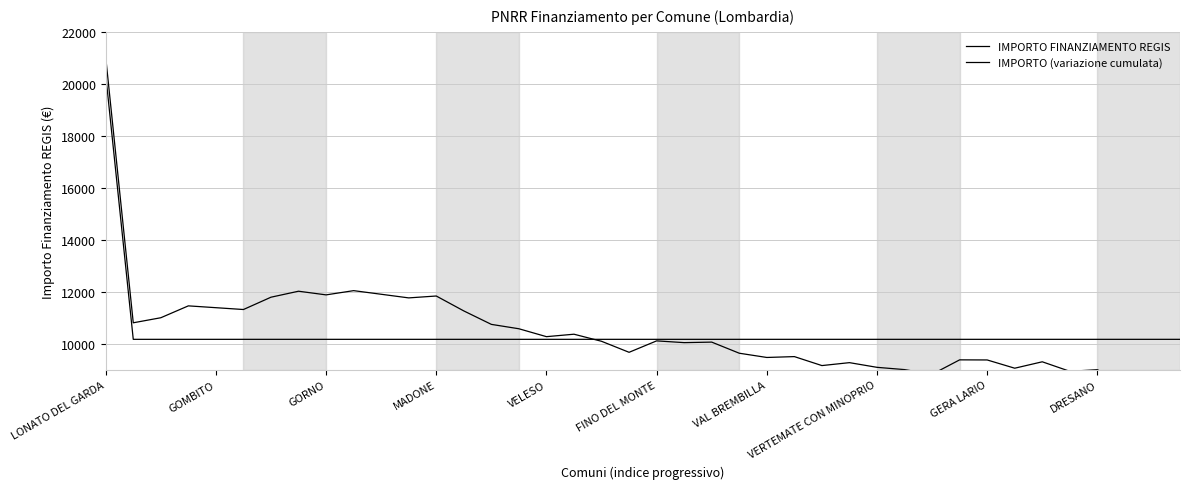

Which label corresponds to the largest value in the chart?

LONATO DEL GARDA